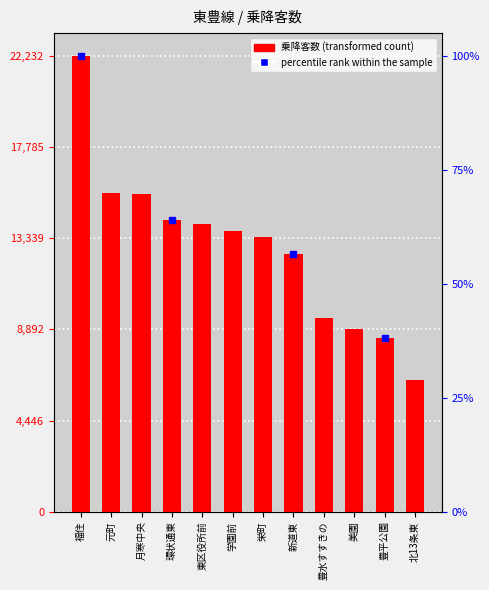

What position from the left is 北13条東?

12